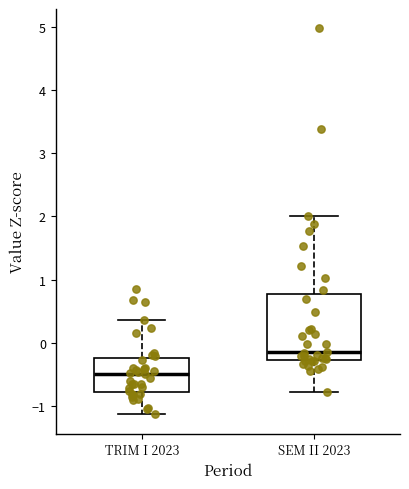

Reading left to right, transcribe this box plot: for each box, give where its median line is, the range the box spans, and where its two whiskers end, as read against the y-axis. The values are not printed on the chart, so give them approximately, as read against the axis.

TRIM I 2023: median -0.5, box -0.8 to -0.2, whiskers -1.1 to 0.4
SEM II 2023: median -0.1, box -0.3 to 0.8, whiskers -0.8 to 2.0